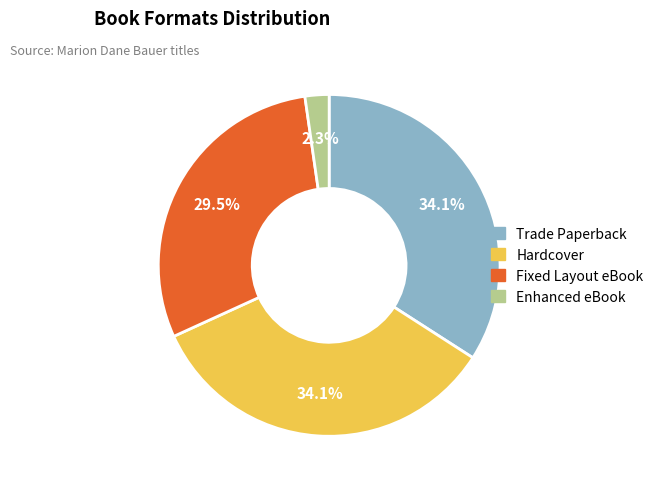

How much of the chart is everything except Trade Paperback?

65.9%